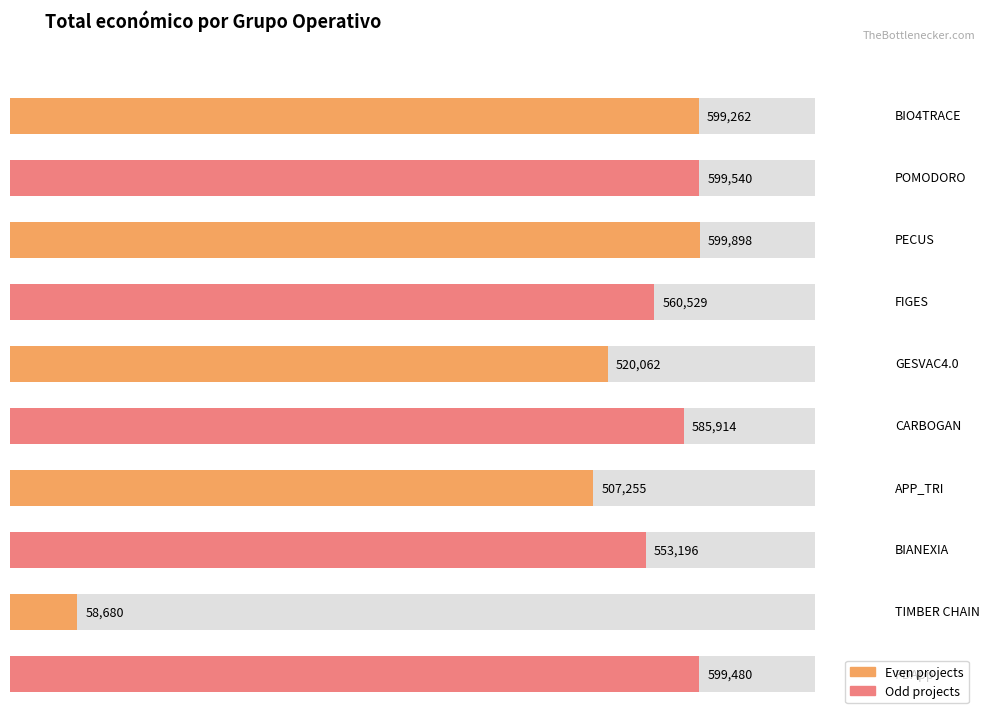

What is the value of the 10th bar from the left?

599480